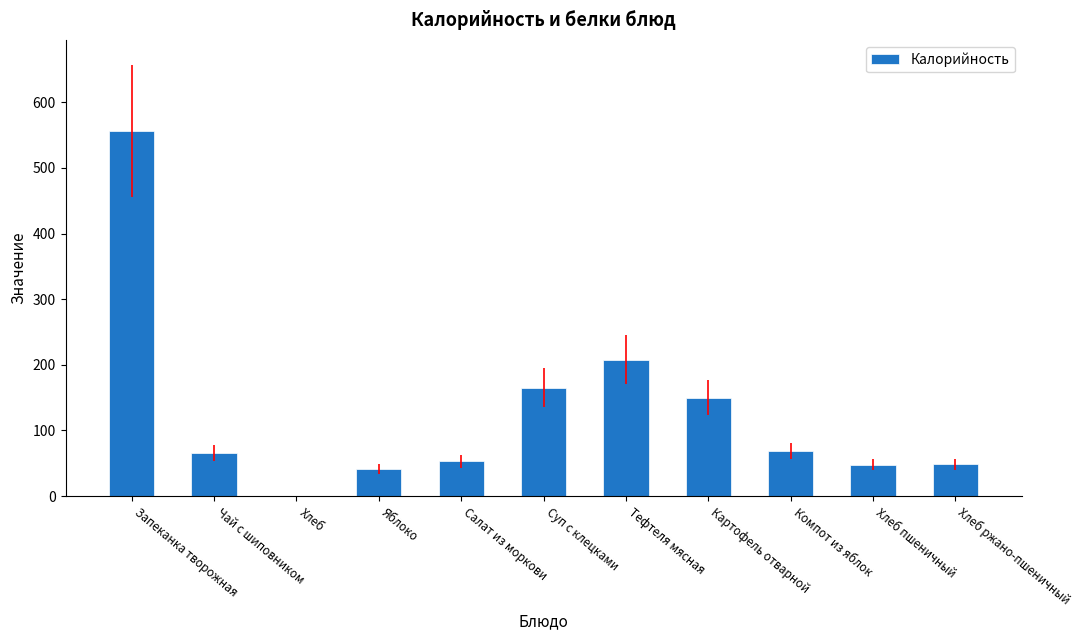

What is the sum of all values?

1404.2